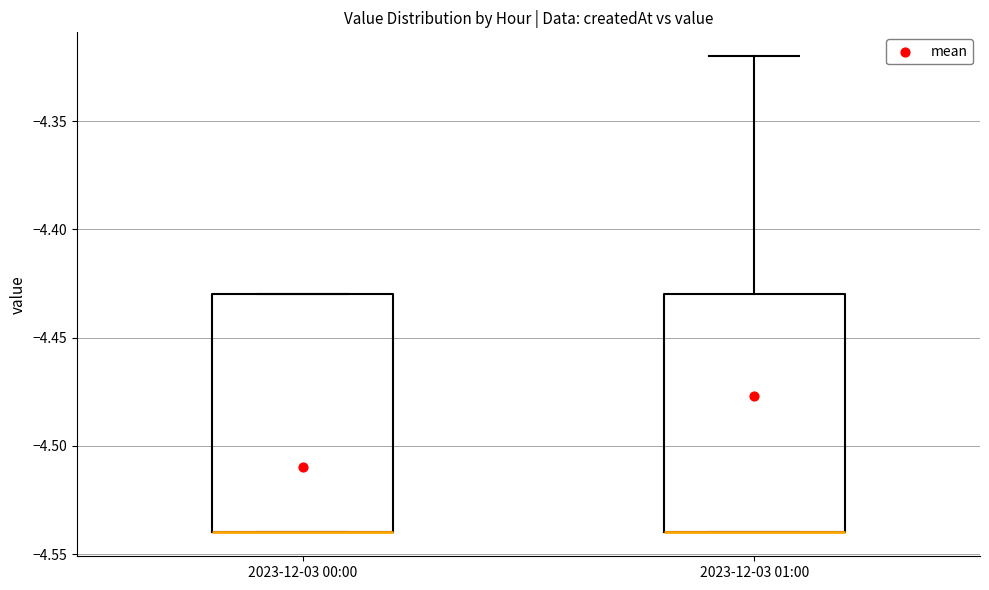

Where is the upper edge of the box for 2023-12-03 00:00 on the y-axis? The values are not printed on the chart, so give them approximately, as read against the axis.

-4.43